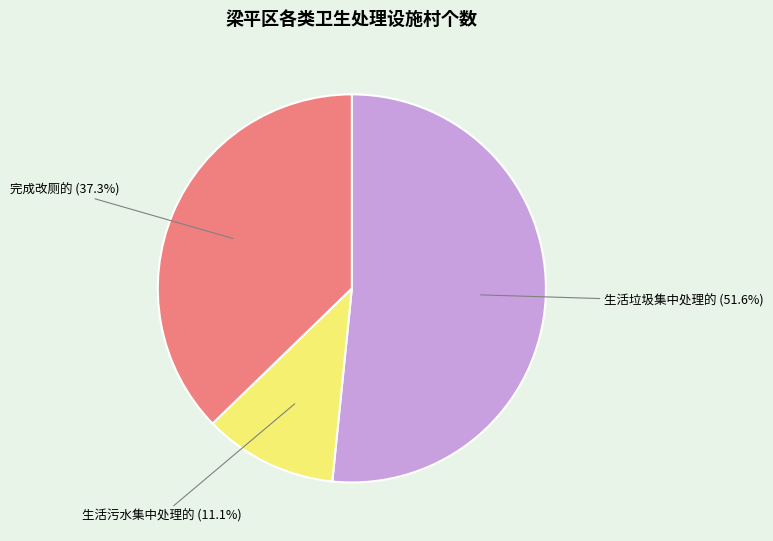

Count the number of slices in the pie.

3